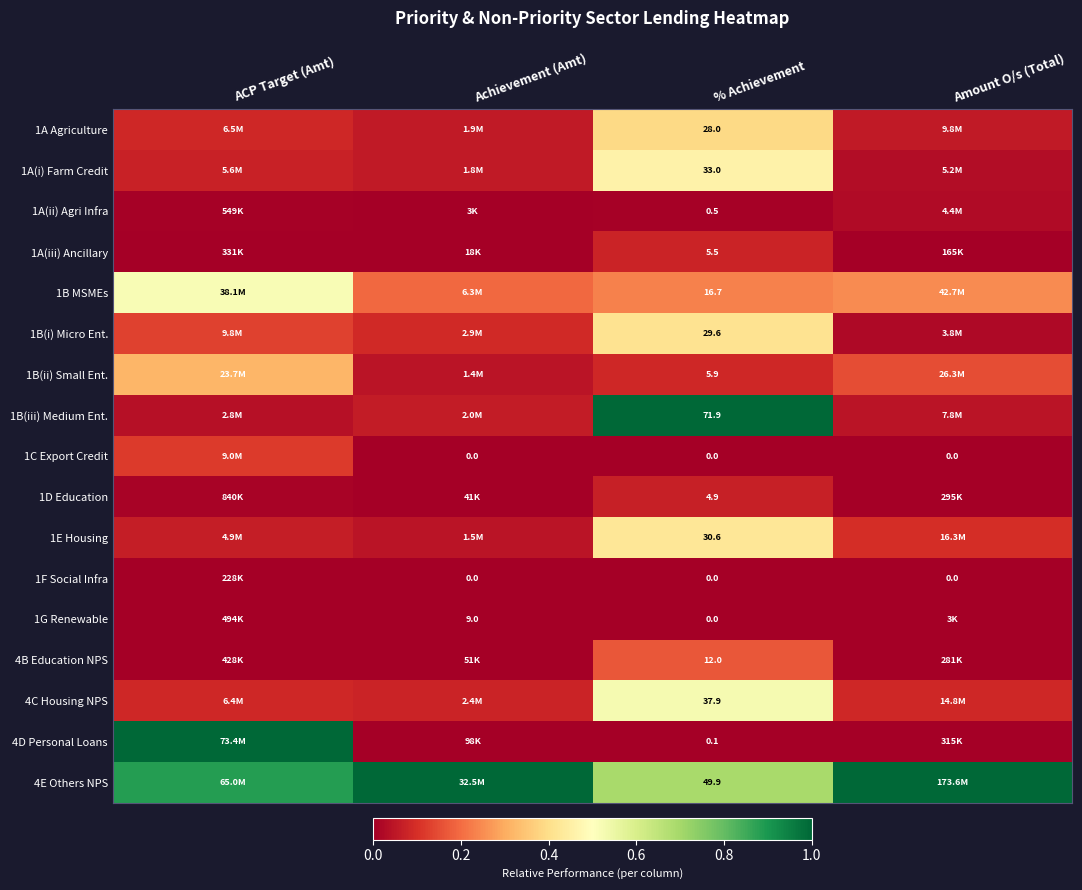

At how many categories does at least one series exceed 0?

4